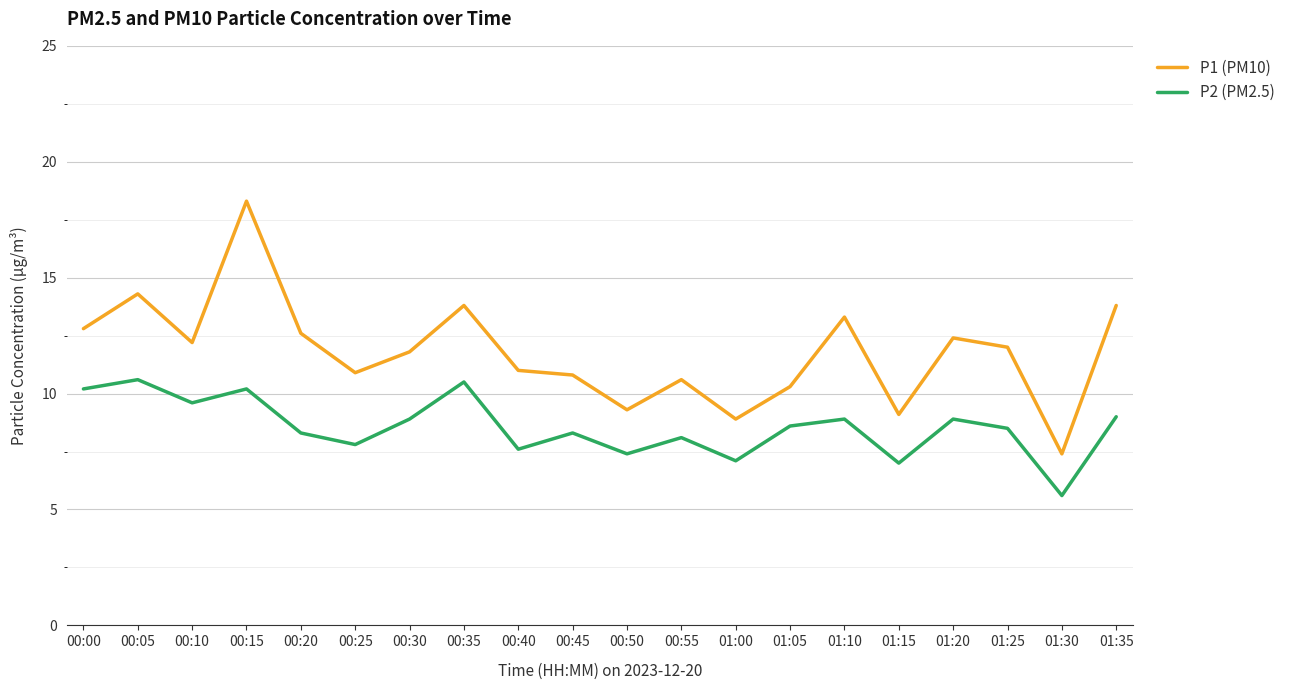

Rank the series at 01:15 from lowest to highest value.

P2 (PM2.5), P1 (PM10)